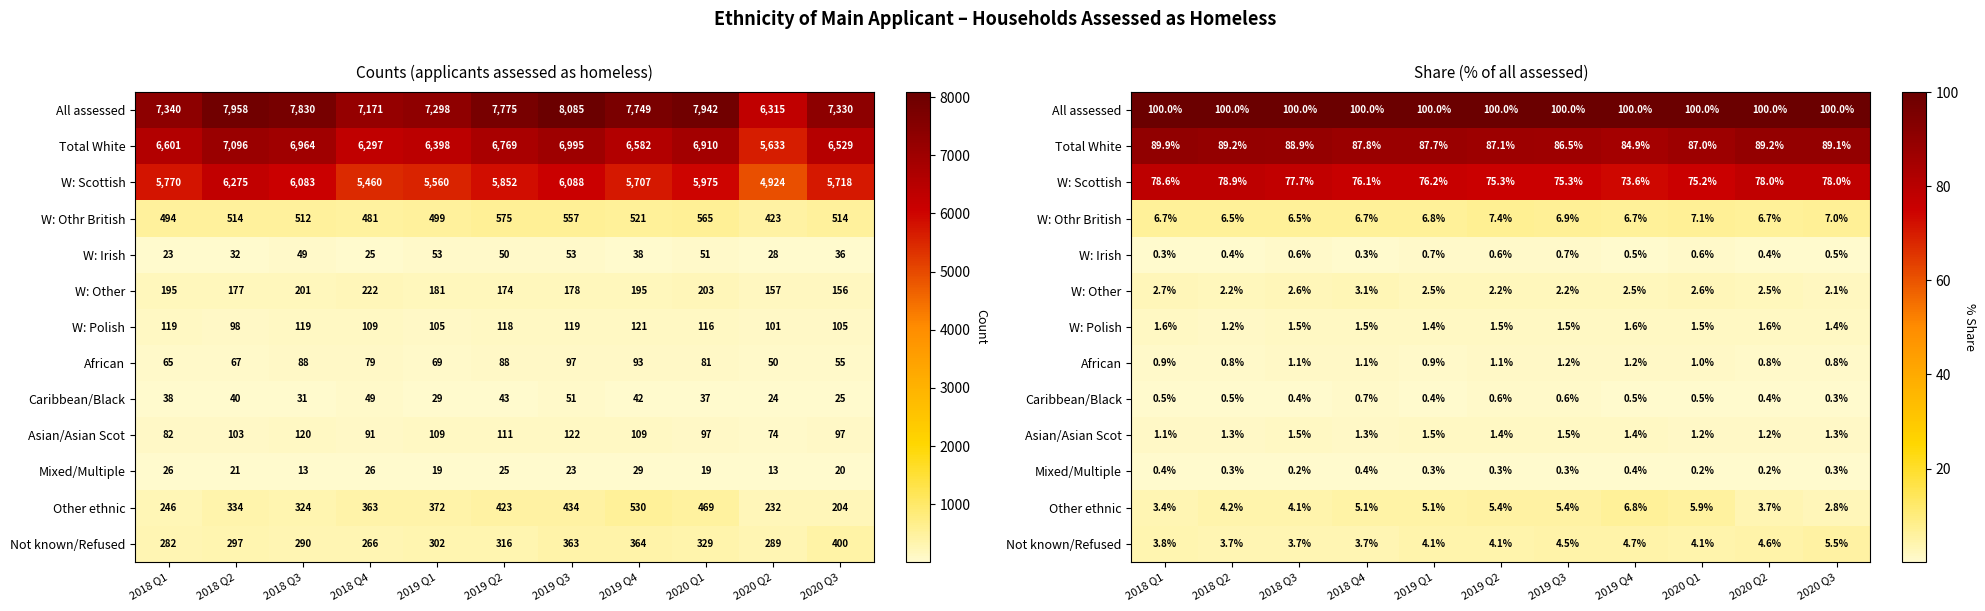

Which series has the widest spread of values?

W: Scottish